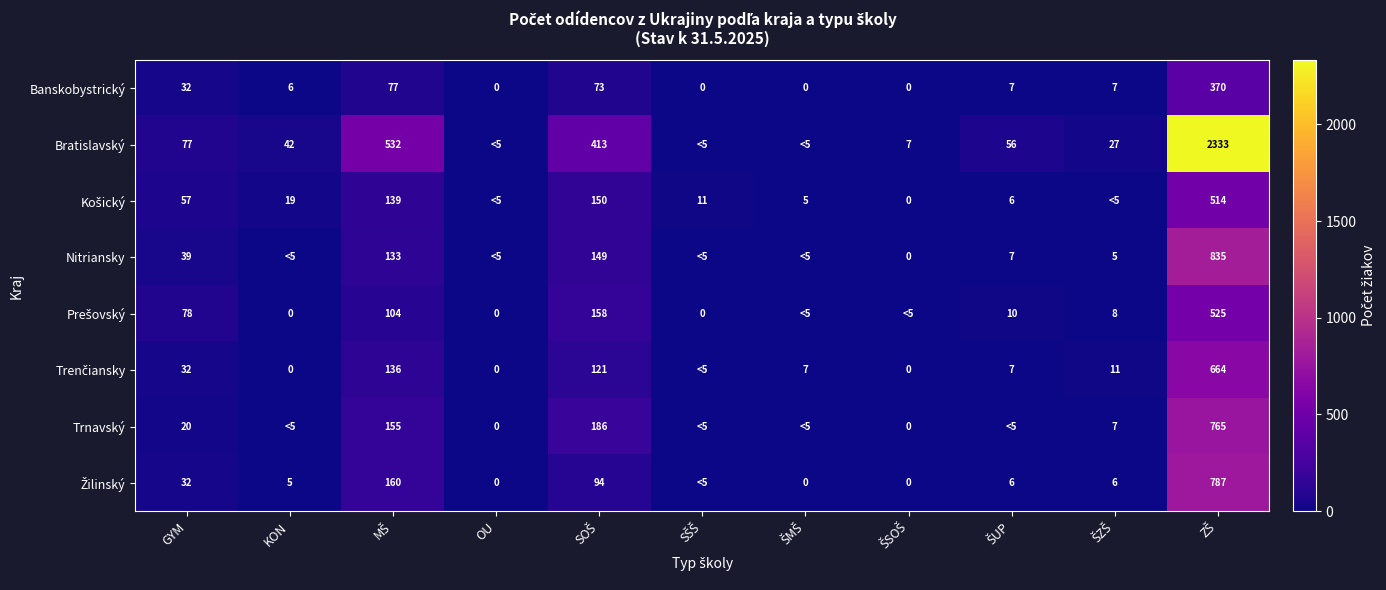

Where is Nitriansky nearest to the value 417?

SOŠ